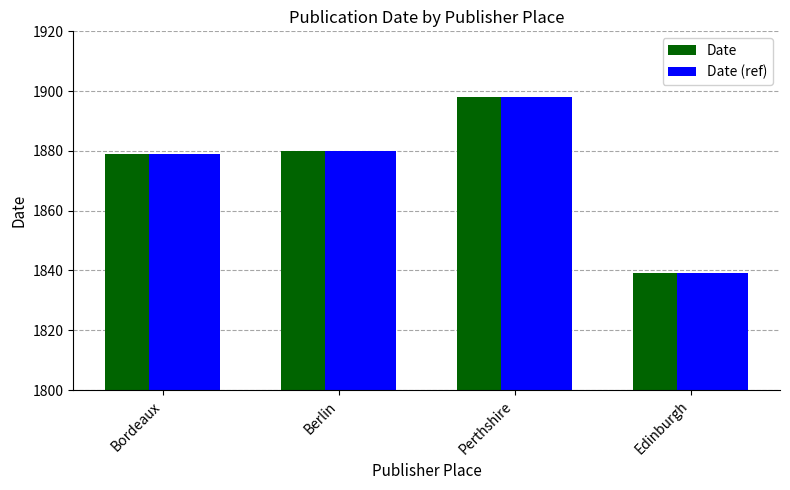

The value of Date at Perthshire is 2783. True or false?

False